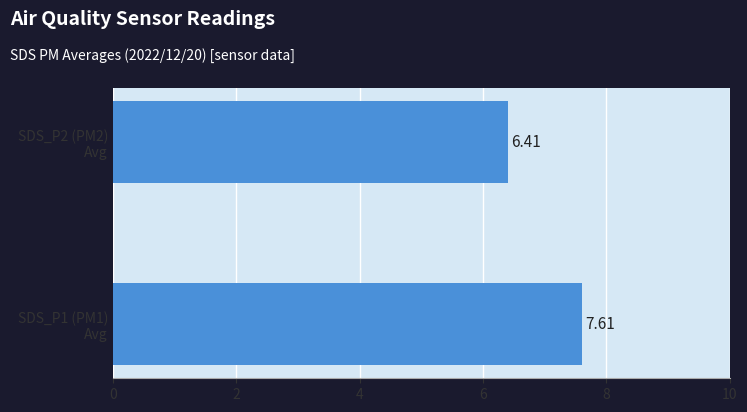

What is the difference between the maximum and minimum values?

1.2